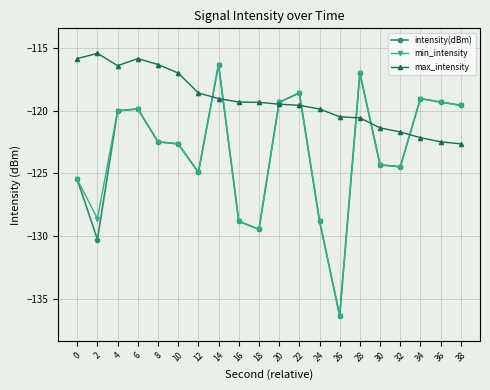

At which category is the sum across all series the highest?

14